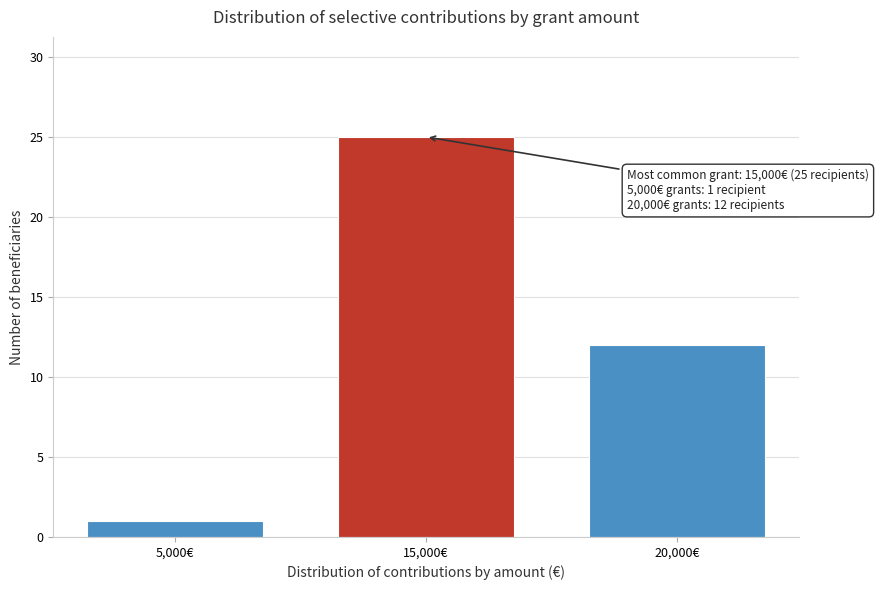

Reading left to right, extract all data points from this chart.

1	25	12